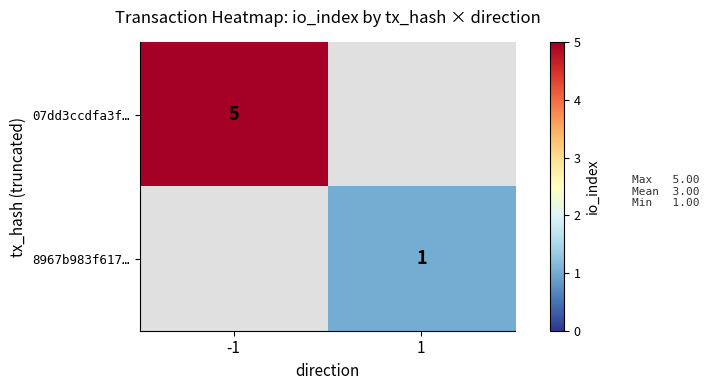

The value of 8967b983f617… at 1 is 1. True or false?

True